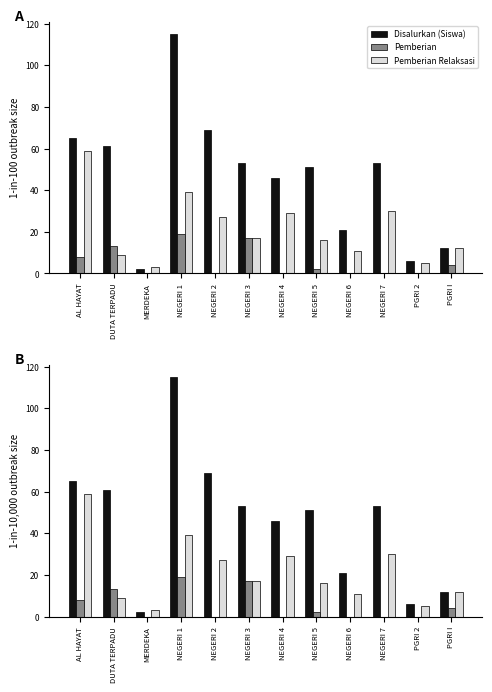

Reading left to right, extract all data points from this chart.

Disalurkan (Siswa): AL HAYAT=65	DUTA TERPADU=61	MERDEKA=2	NEGERI 1=115	NEGERI 2=69	NEGERI 3=53	NEGERI 4=46	NEGERI 5=51	NEGERI 6=21	NEGERI 7=53	PGRI 2=6	PGRI I=12
Pemberian: AL HAYAT=8	DUTA TERPADU=13	MERDEKA=0	NEGERI 1=19	NEGERI 2=0	NEGERI 3=17	NEGERI 4=0	NEGERI 5=2	NEGERI 6=0	NEGERI 7=0	PGRI 2=0	PGRI I=4
Pemberian Relaksasi: AL HAYAT=59	DUTA TERPADU=9	MERDEKA=3	NEGERI 1=39	NEGERI 2=27	NEGERI 3=17	NEGERI 4=29	NEGERI 5=16	NEGERI 6=11	NEGERI 7=30	PGRI 2=5	PGRI I=12